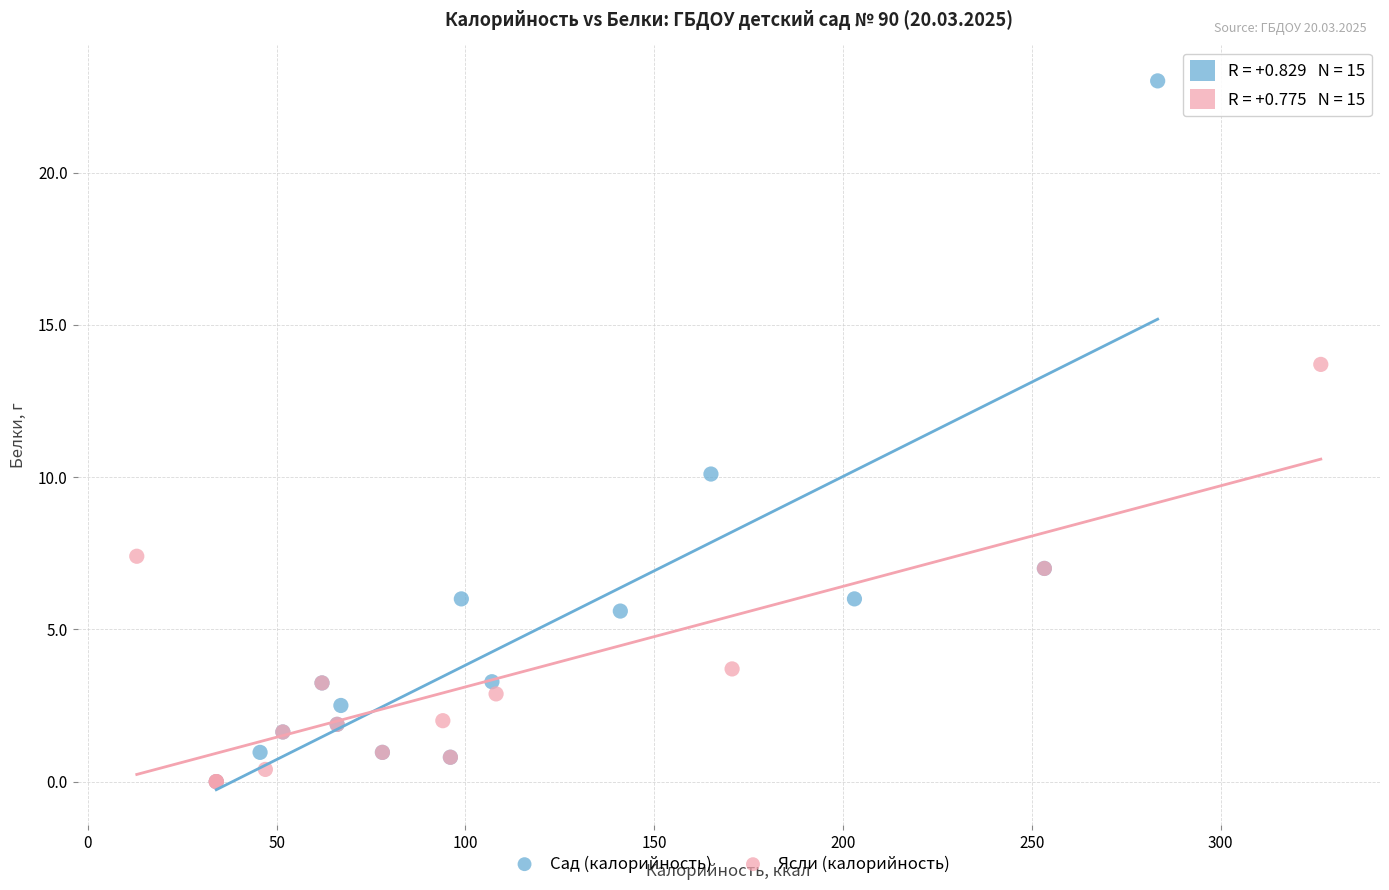

Which series contains the highest Y value?

Сад (калорийность)